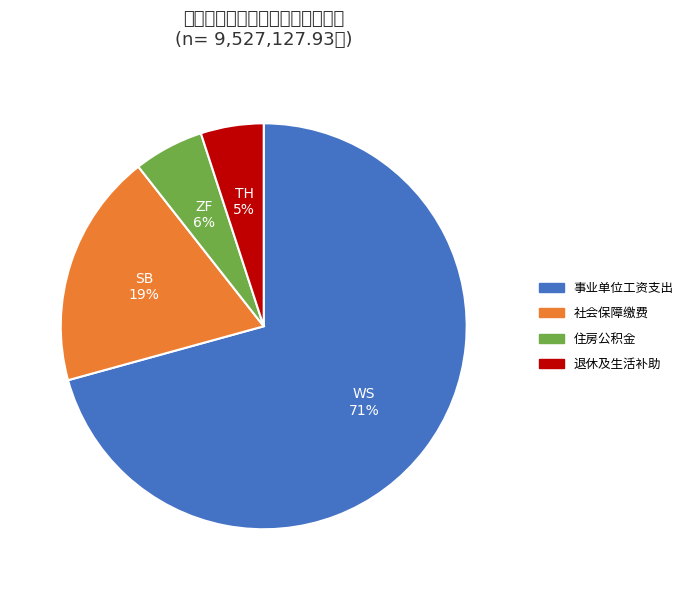

True or false: 退休及生活补助 accounts for 19% of the total.

False